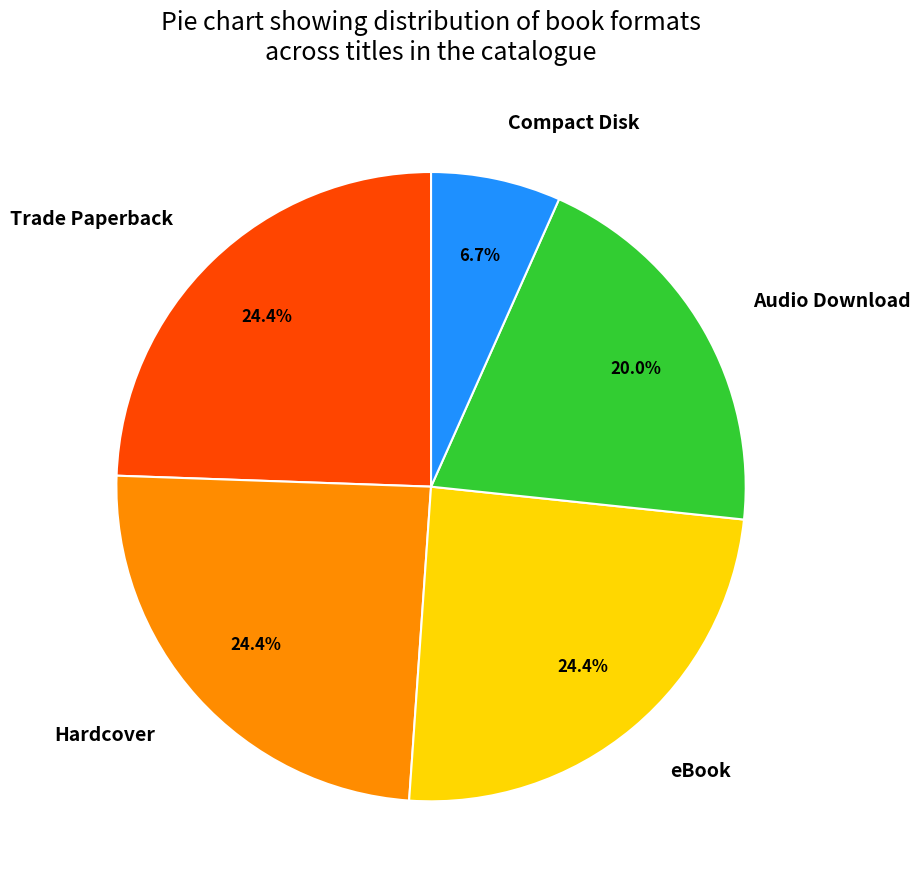

Which category has the smallest portion of the pie?

Compact Disk